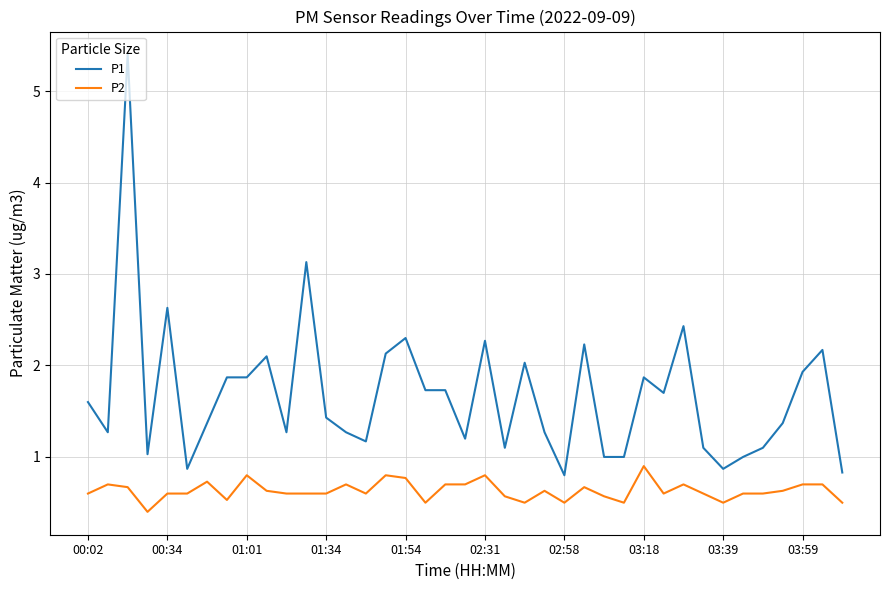

What are all the series names shown in the legend?

P1, P2